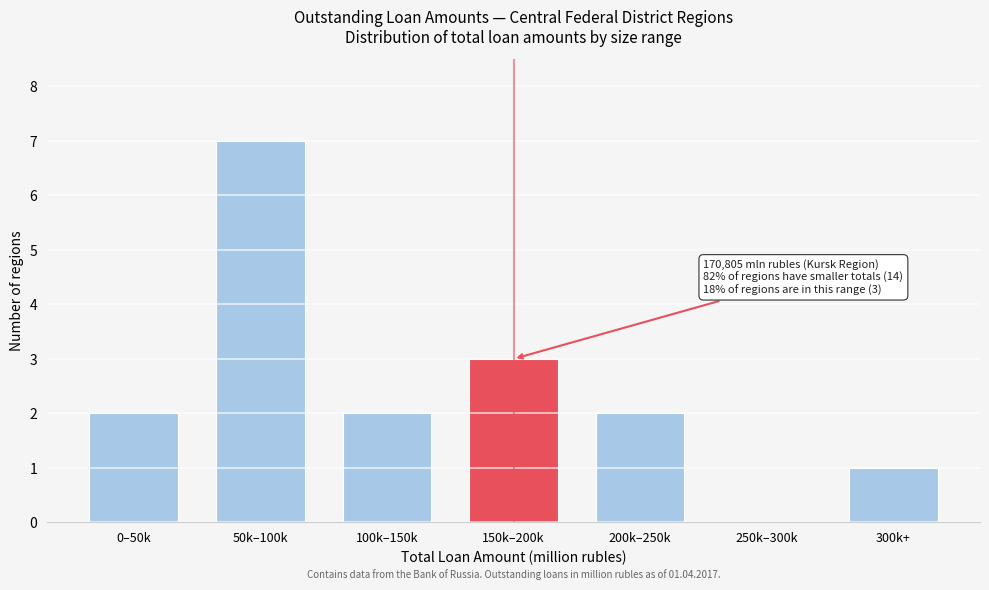

Reading right to left, extract all data points from this chart.

300k+=1	250k–300k=0	200k–250k=2	150k–200k=3	100k–150k=2	50k–100k=7	0–50k=2